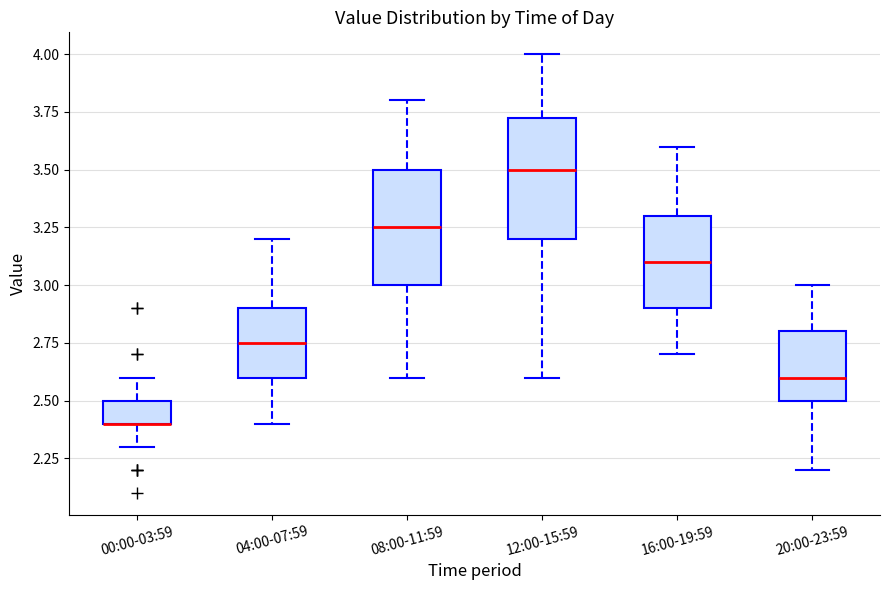

Where is the upper edge of the box for 00:00-03:59 on the y-axis? The values are not printed on the chart, so give them approximately, as read against the axis.

2.50